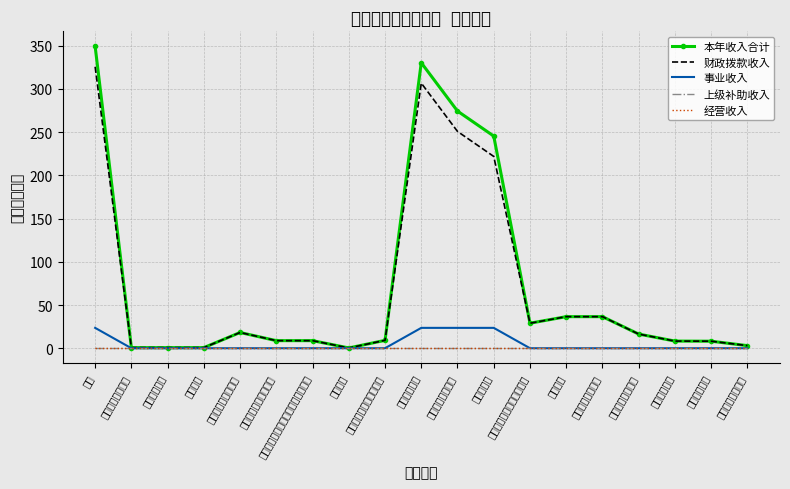

Rank the series at 机关事业单位基本养老保险缴费支出 from lowest to highest value.

事业收入, 上级补助收入, 经营收入, 本年收入合计, 财政拨款收入